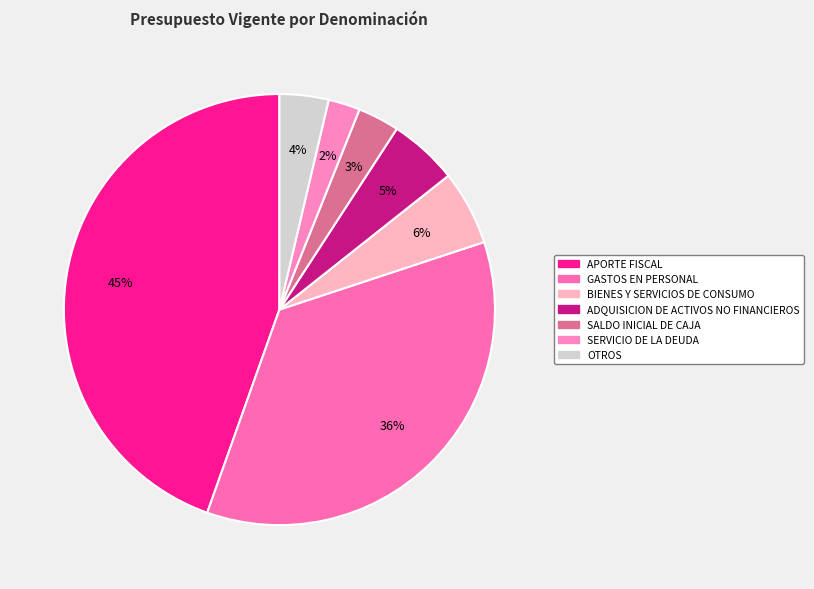

How many segments does this pie chart have?

7